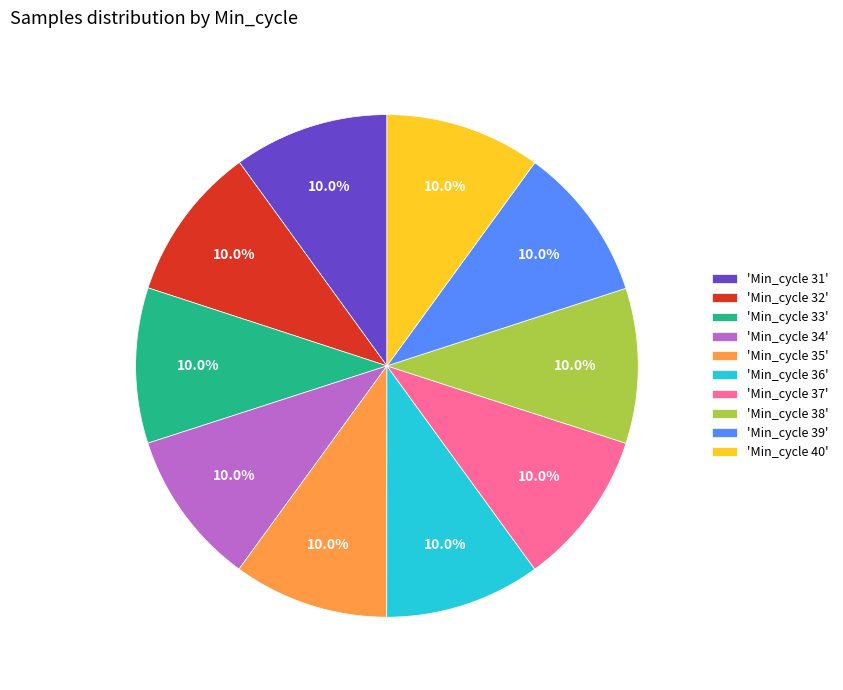

What is the total percentage of 'Min_cycle 36' and 'Min_cycle 40'?

20.0%